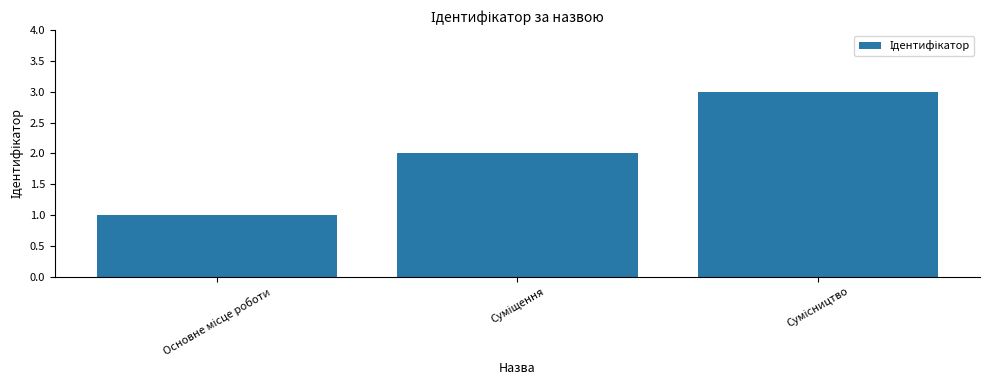

What is the greatest value displayed?

3